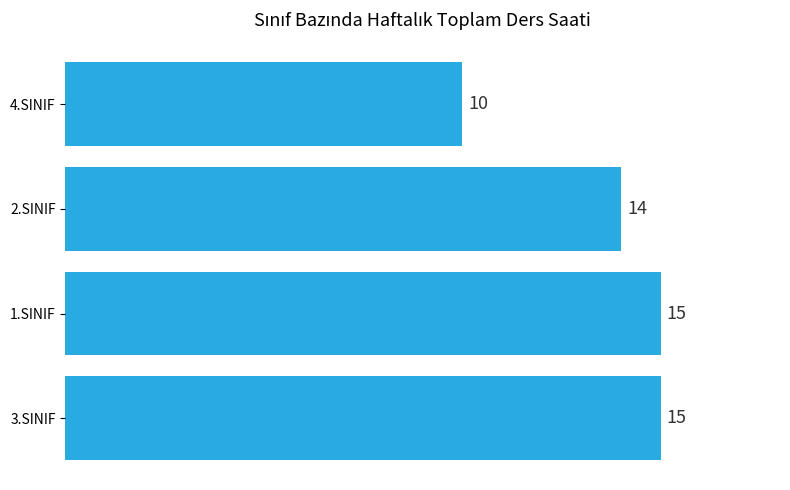

True or false: the data shows 15 at 1.SINIF.

True